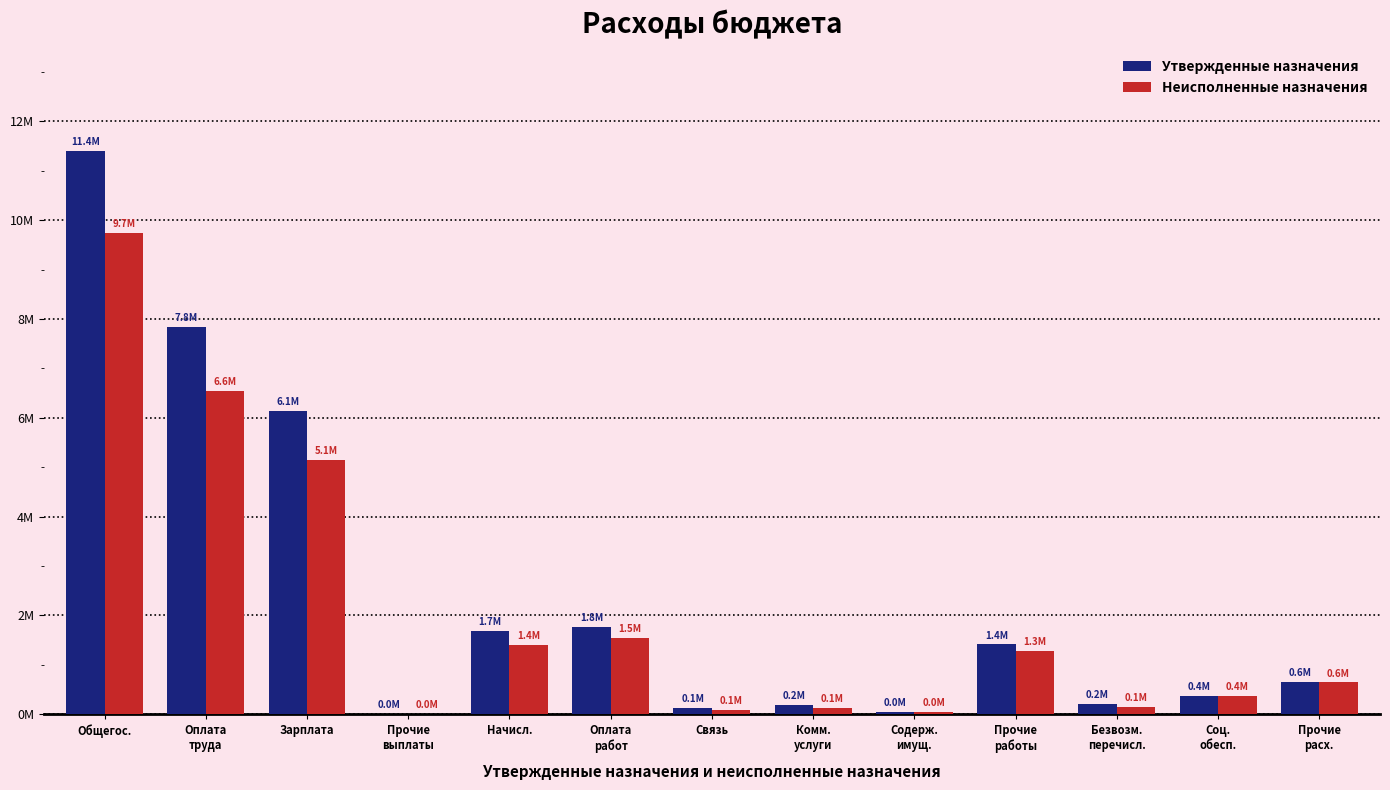

Are the bars horizontal?

No